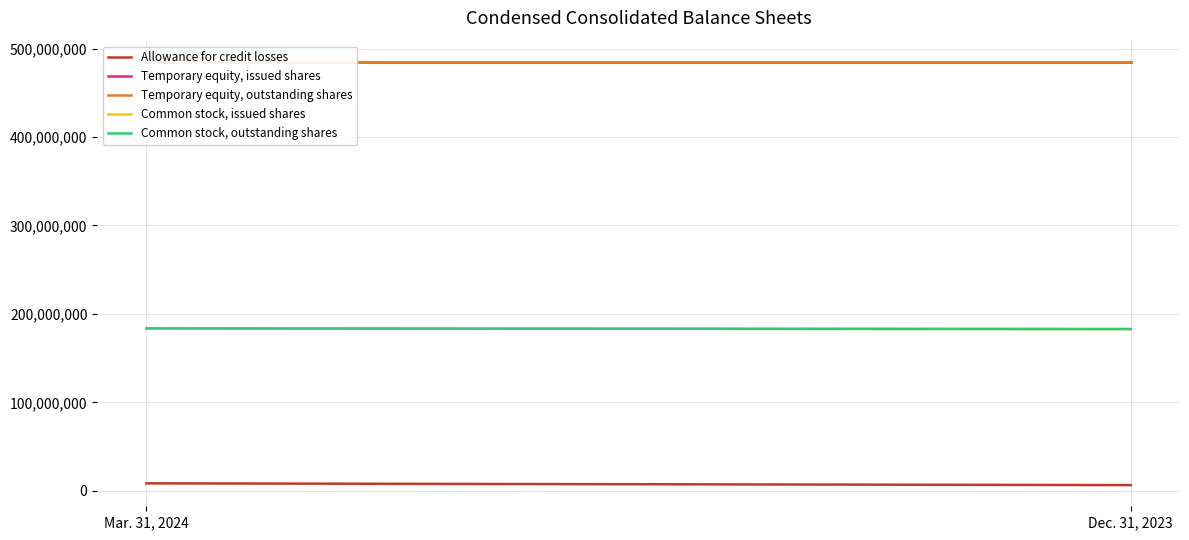

What position from the left is Mar. 31, 2024?

1